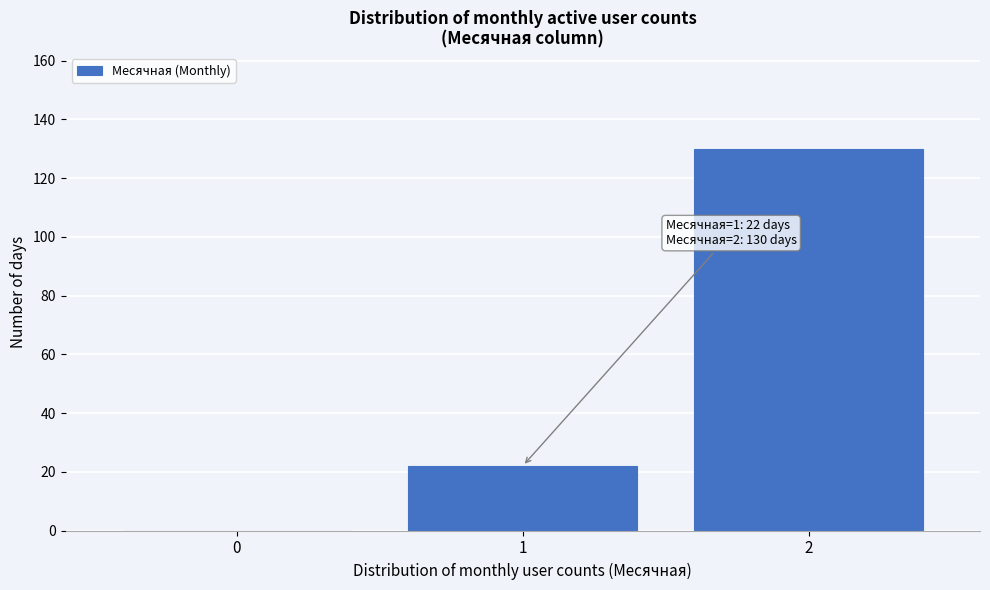

Reading left to right, list all the values displayed in this chart.

0=0	1=22	2=130